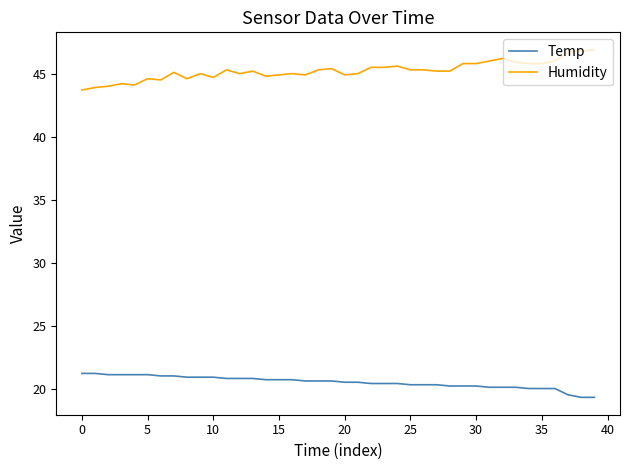

What is the greatest value displayed?

46.9